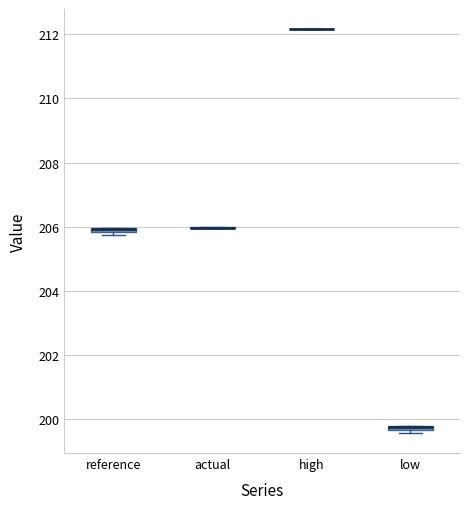

Where is the lower edge of the box for low on the y-axis? The values are not printed on the chart, so give them approximately, as read against the axis.

199.6